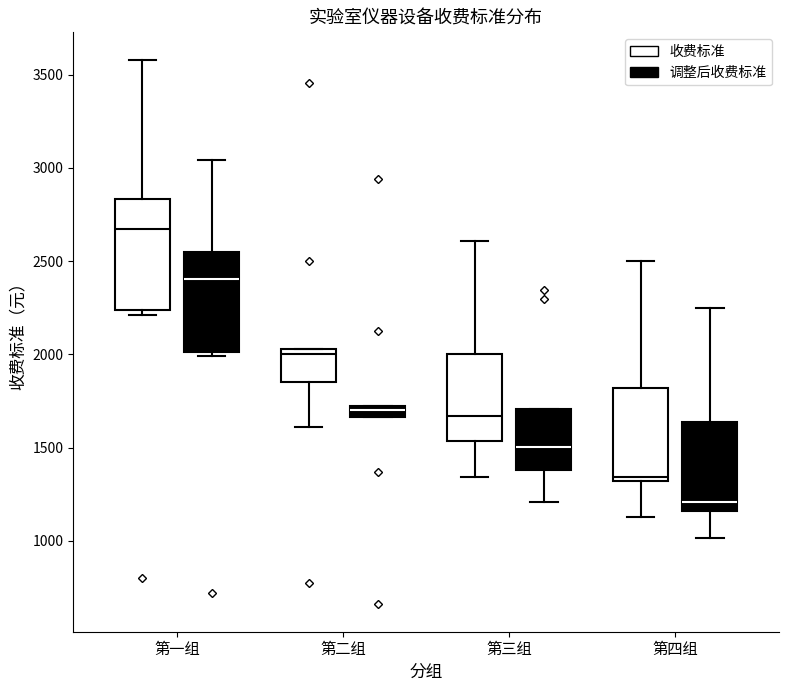

Where is the upper edge of the box for 第二组 (收费标准) on the y-axis? The values are not printed on the chart, so give them approximately, as read against the axis.

2050